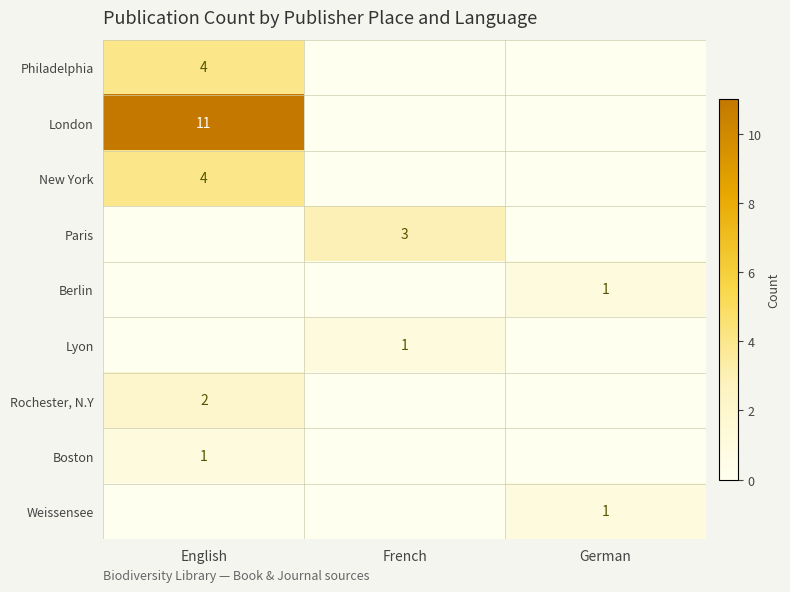

The value of Berlin at German is 1. True or false?

True